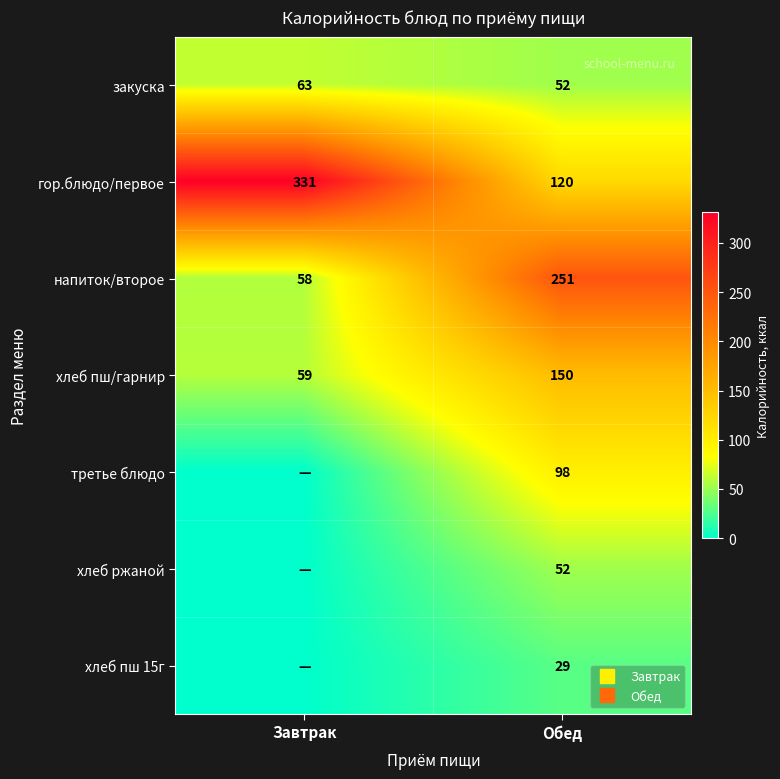

Count the number of categories in the chart.

2